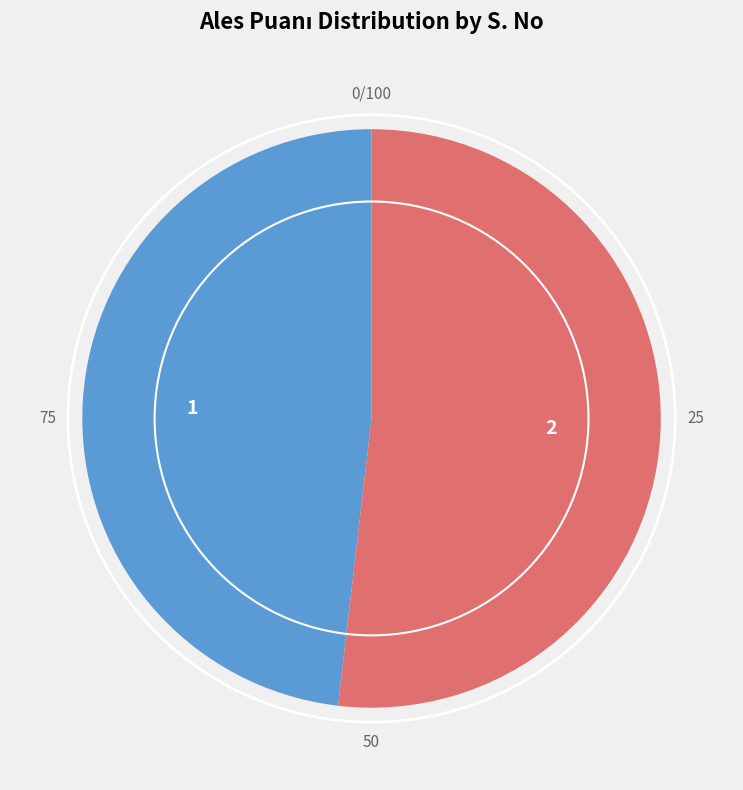

The 2 slice represents 57% of the pie. True or false?

False